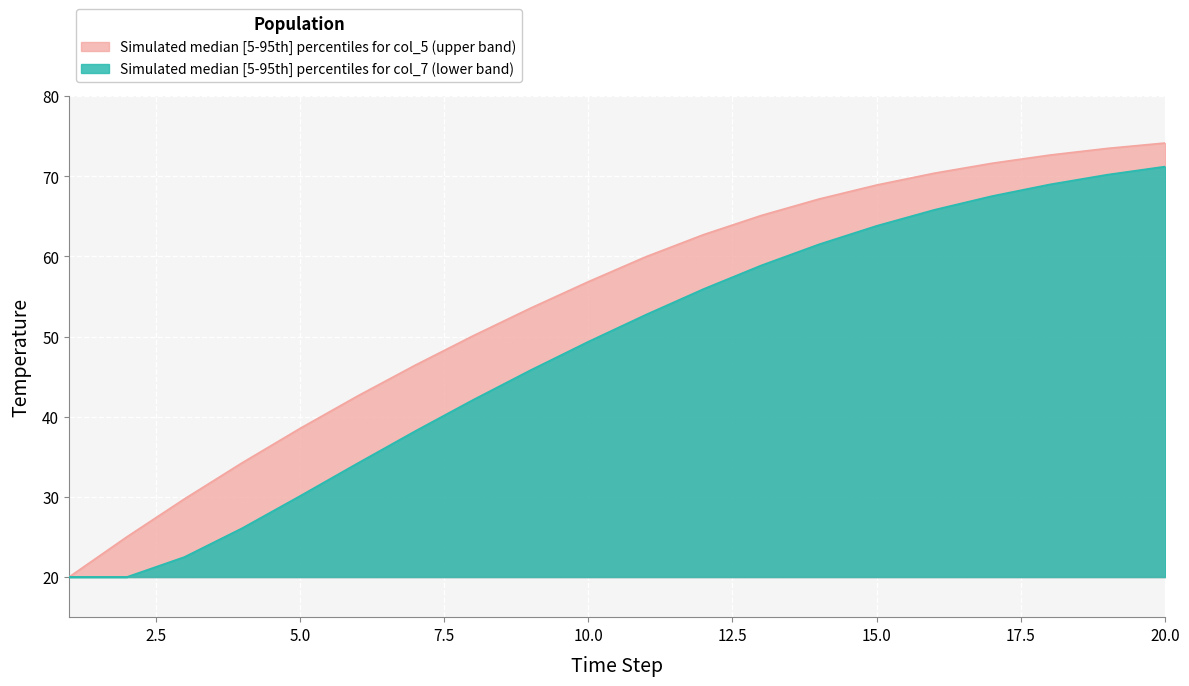

True or false: col_5_upper and col_7_upper intersect in this chart.

False